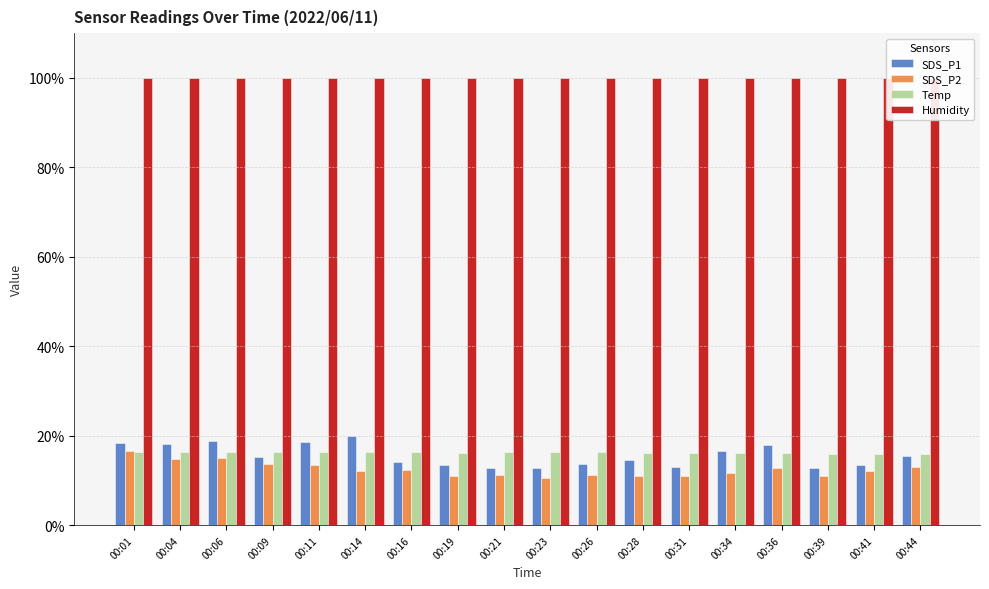

What are all the series names shown in the legend?

SDS_P1, SDS_P2, Temp, Humidity